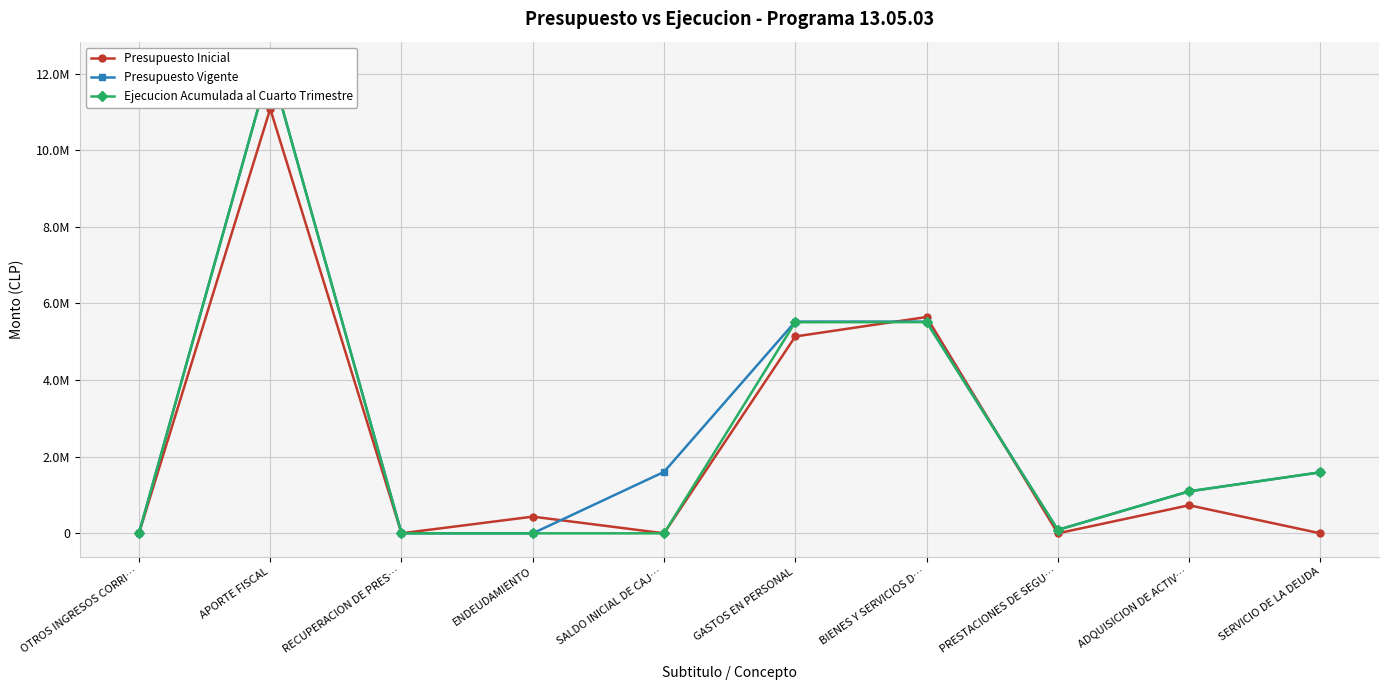

Reading left to right, what are all the values shown in this chart?

Presupuesto Inicial: OTROS INGRESOS CORRI…=0	APORTE FISCAL=11079426	RECUPERACION DE PRES…=1000	ENDEUDAMIENTO=435789	SALDO INICIAL DE CAJ…=1000	GASTOS EN PERSONAL=5138335	BIENES Y SERVICIOS D…=5645610	PRESTACIONES DE SEGU…=0	ADQUISICION DE ACTIV…=733170	SERVICIO DE LA DEUDA=100
Presupuesto Vigente: OTROS INGRESOS CORRI…=4119	APORTE FISCAL=12221788	RECUPERACION DE PRES…=1000	ENDEUDAMIENTO=0	SALDO INICIAL DE CAJ…=1603788	GASTOS EN PERSONAL=5526394	BIENES Y SERVICIOS D…=5525754	PRESTACIONES DE SEGU…=89458	ADQUISICION DE ACTIV…=1096340	SERVICIO DE LA DEUDA=1592749
Ejecucion Acumulada al Cuarto Trimestre: OTROS INGRESOS CORRI…=4119	APORTE FISCAL=12221788	RECUPERACION DE PRES…=0	ENDEUDAMIENTO=0	SALDO INICIAL DE CAJ…=0	GASTOS EN PERSONAL=5510666	BIENES Y SERVICIOS D…=5513324	PRESTACIONES DE SEGU…=89458	ADQUISICION DE ACTIV…=1095655	SERVICIO DE LA DEUDA=1592749